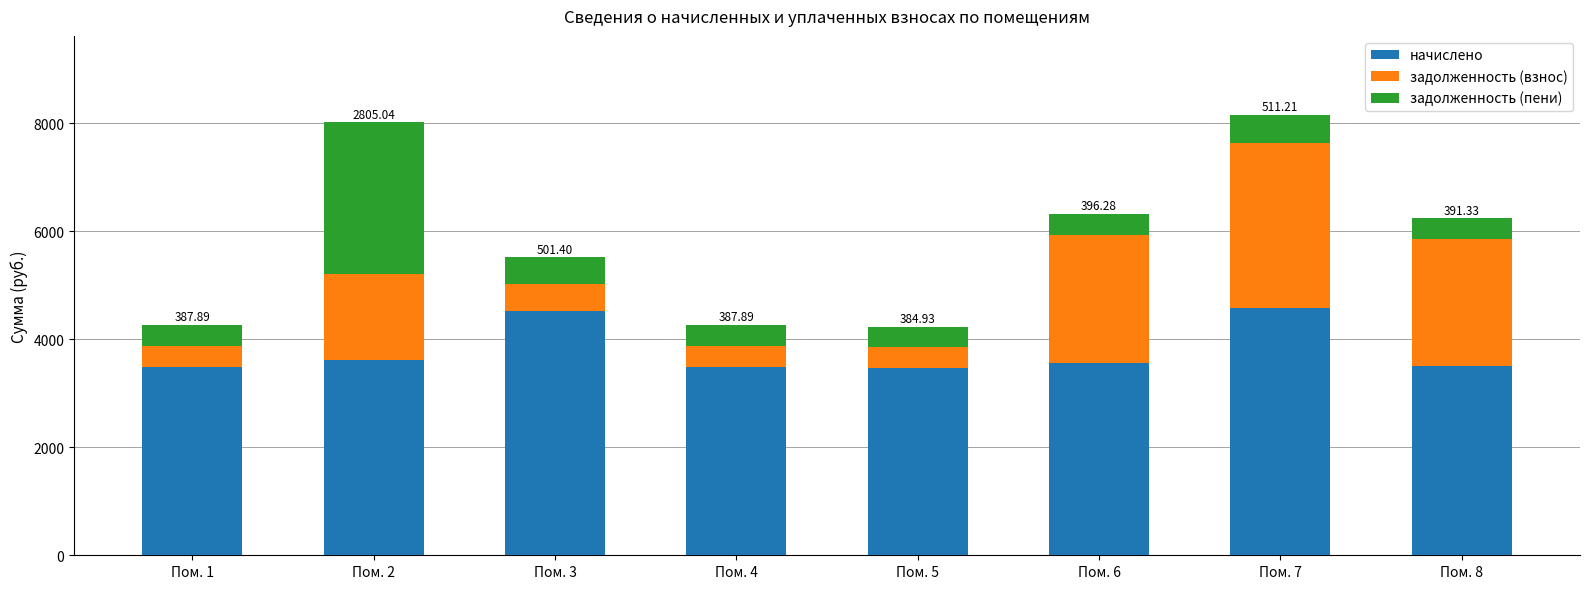

What is the sum of all начислено values?

30211.1